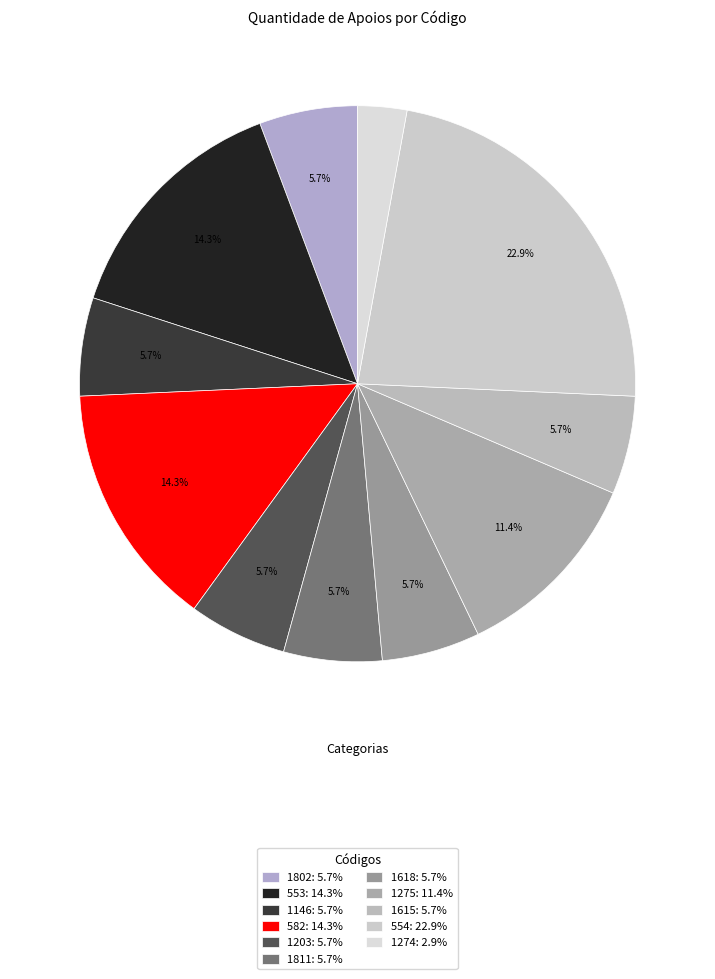

Does any single category account for the majority?

No